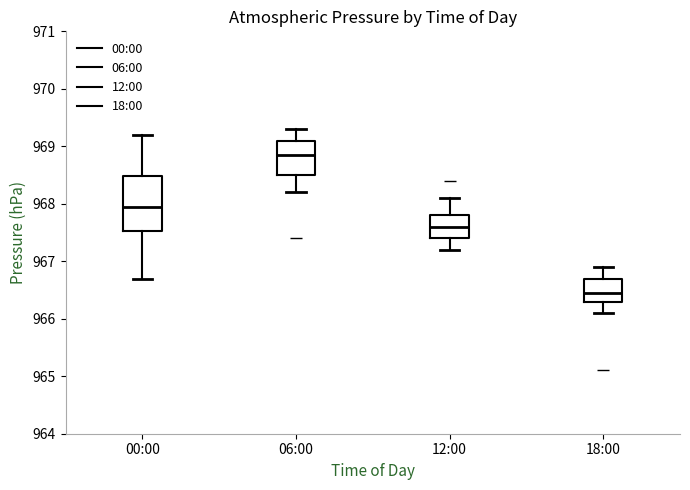

Reading left to right, transcribe this box plot: for each box, give where its median line is, the range the box spans, and where its two whiskers end, as read against the y-axis. The values are not printed on the chart, so give them approximately, as read against the axis.

00:00: median 968.0, box 967.5 to 968.5, whiskers 966.7 to 969.2
06:00: median 968.9, box 968.5 to 969.1, whiskers 968.2 to 969.3
12:00: median 967.6, box 967.4 to 967.8, whiskers 967.2 to 968.1
18:00: median 966.5, box 966.3 to 966.7, whiskers 966.1 to 966.9